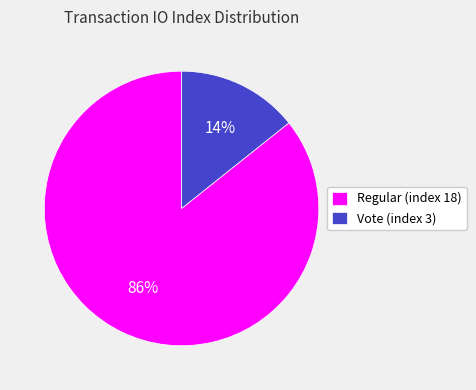

Rank the categories by value from highest to lowest.

Regular (index 18), Vote (index 3)